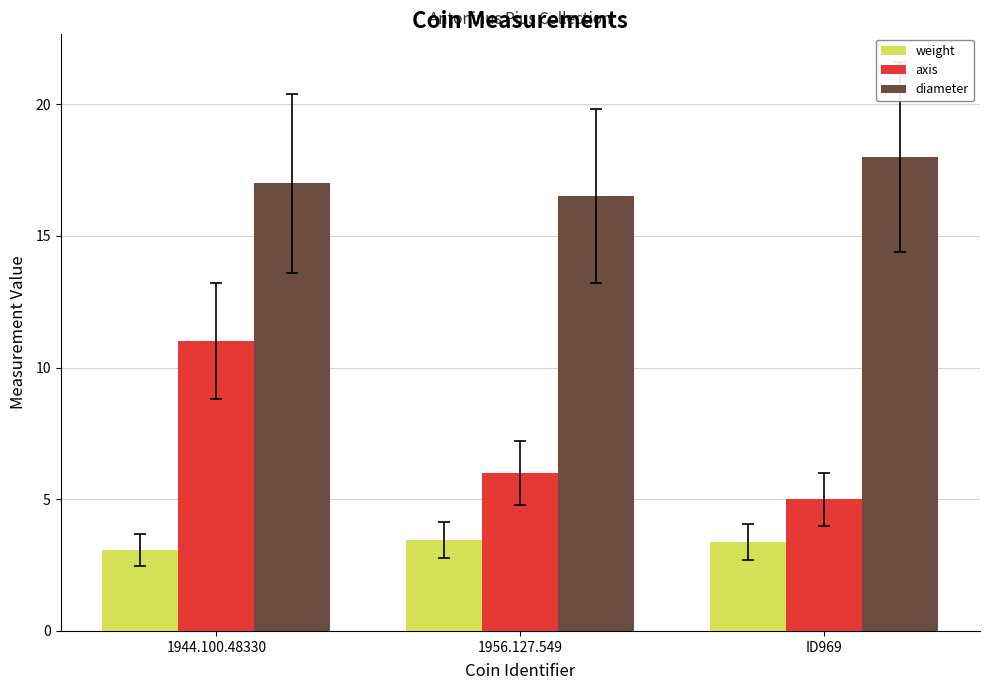

What is the difference between the highest and lowest values at 1944.100.48330?

13.9